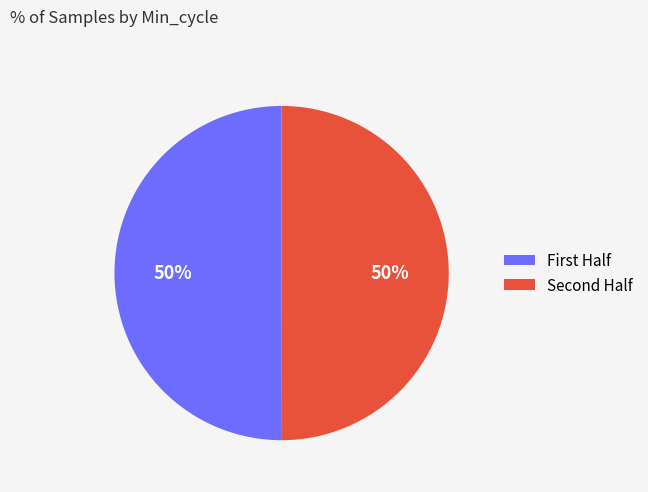

To the nearest percent, what is the average slice percentage?

50%